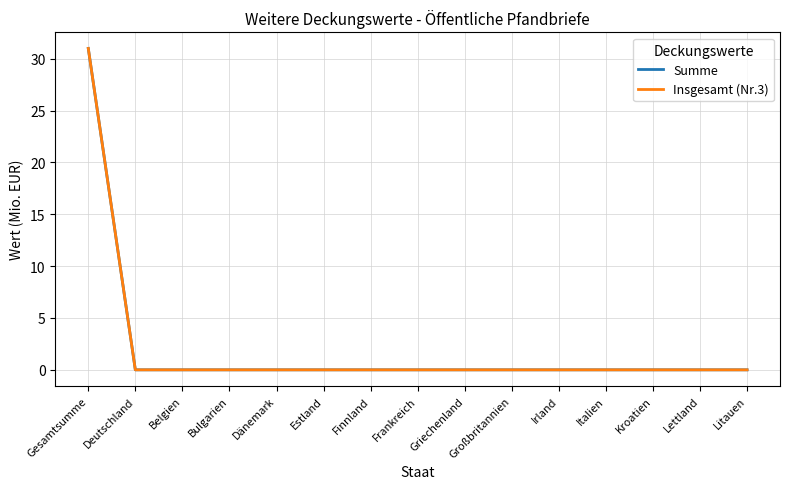

Reading left to right, what are all the values shown in this chart?

Summe: Gesamtsumme=31	Deutschland=0	Belgien=0	Bulgarien=0	Dänemark=0	Estland=0	Finnland=0	Frankreich=0	Griechenland=0	Großbritannien=0	Irland=0	Italien=0	Kroatien=0	Lettland=0	Litauen=0
Insgesamt (Nr.3): Gesamtsumme=31	Deutschland=0	Belgien=0	Bulgarien=0	Dänemark=0	Estland=0	Finnland=0	Frankreich=0	Griechenland=0	Großbritannien=0	Irland=0	Italien=0	Kroatien=0	Lettland=0	Litauen=0